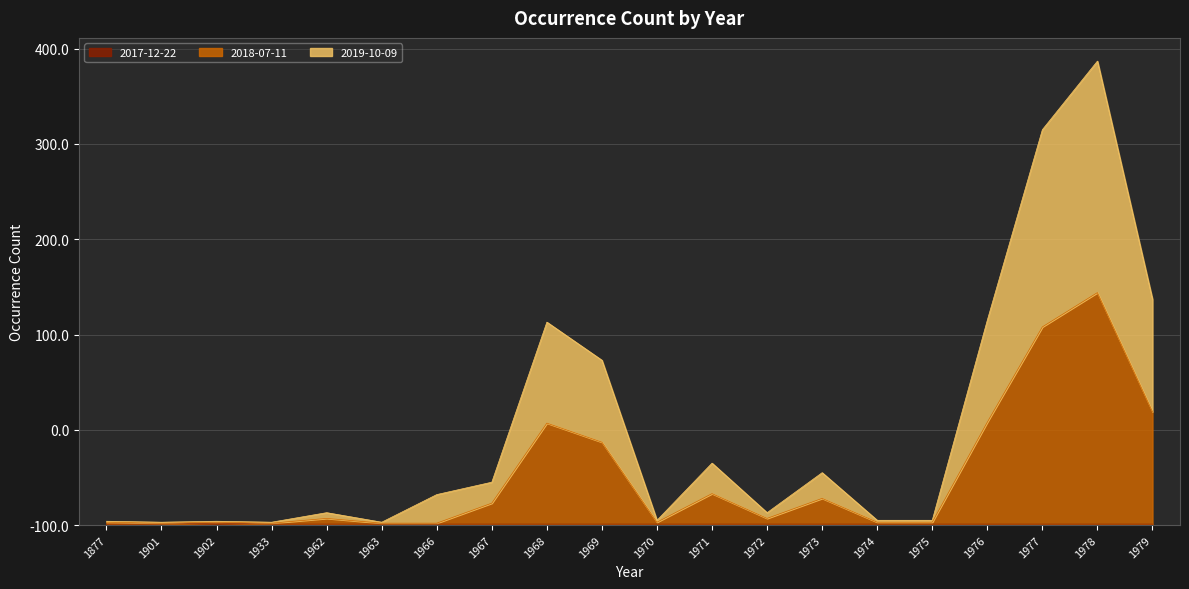

At which category is the sum across all series the highest?

1978